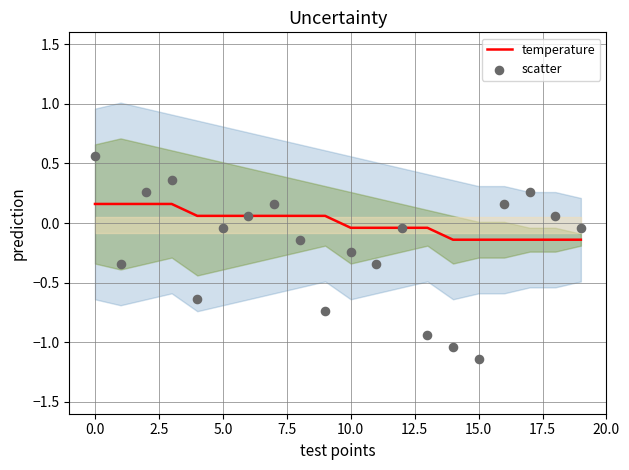

What are all the series names shown in the legend?

temperature, scatter